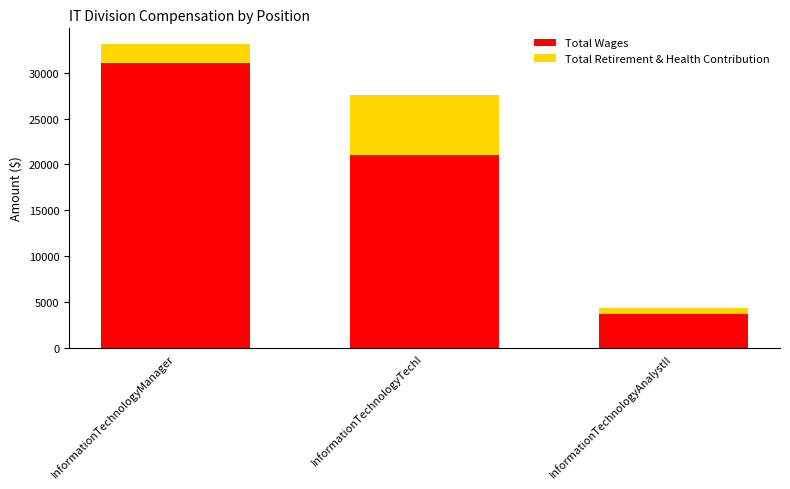

Does the chart contain any negative values?

No